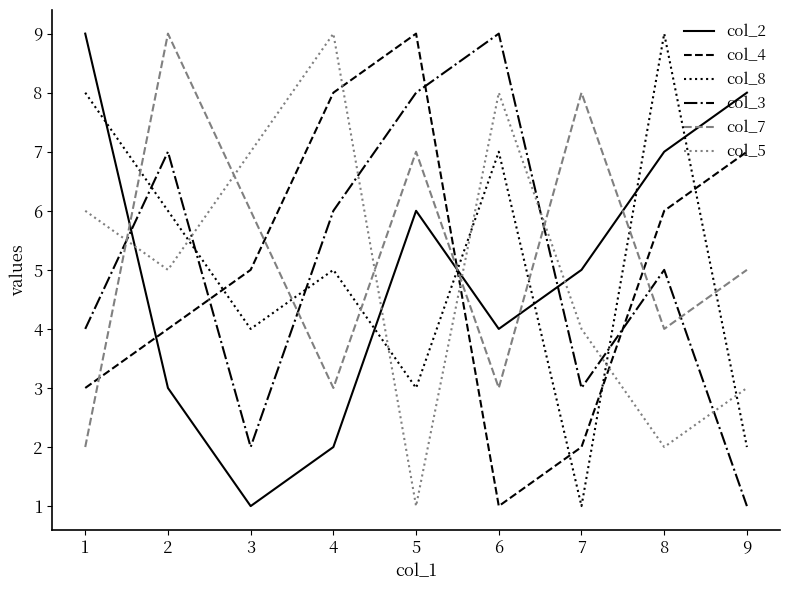

Between 2 and 5, which series saw the biggest shift?

col_4